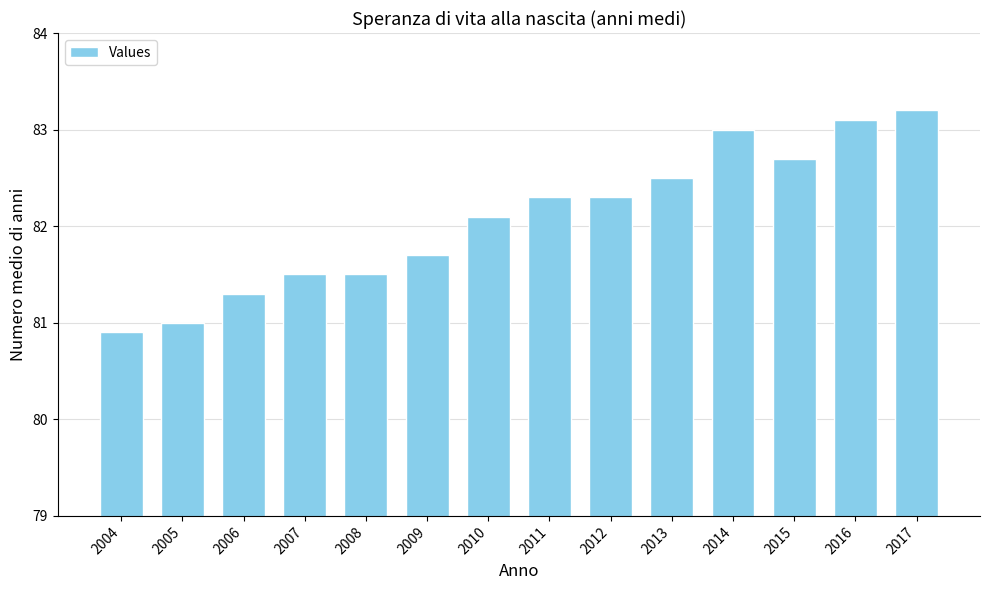

What is the sum of the values at 2013 and 2015?

165.2